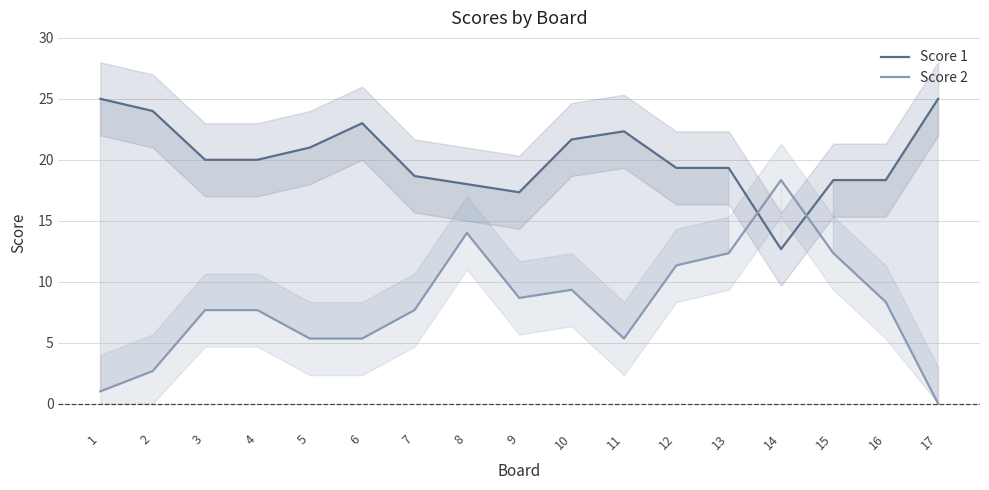

At which label is Score 2 closest to 9?

10